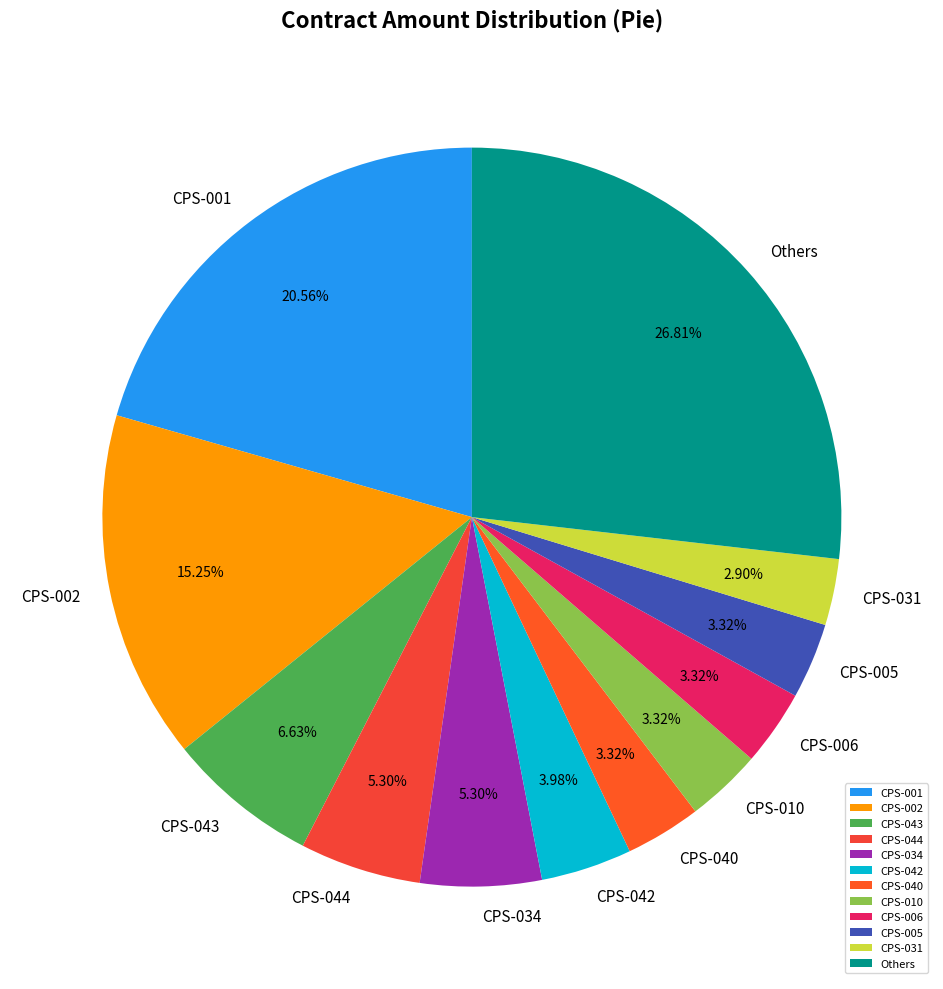

To the nearest percent, what is the difference between the largest and smallest slice percentages?

24%